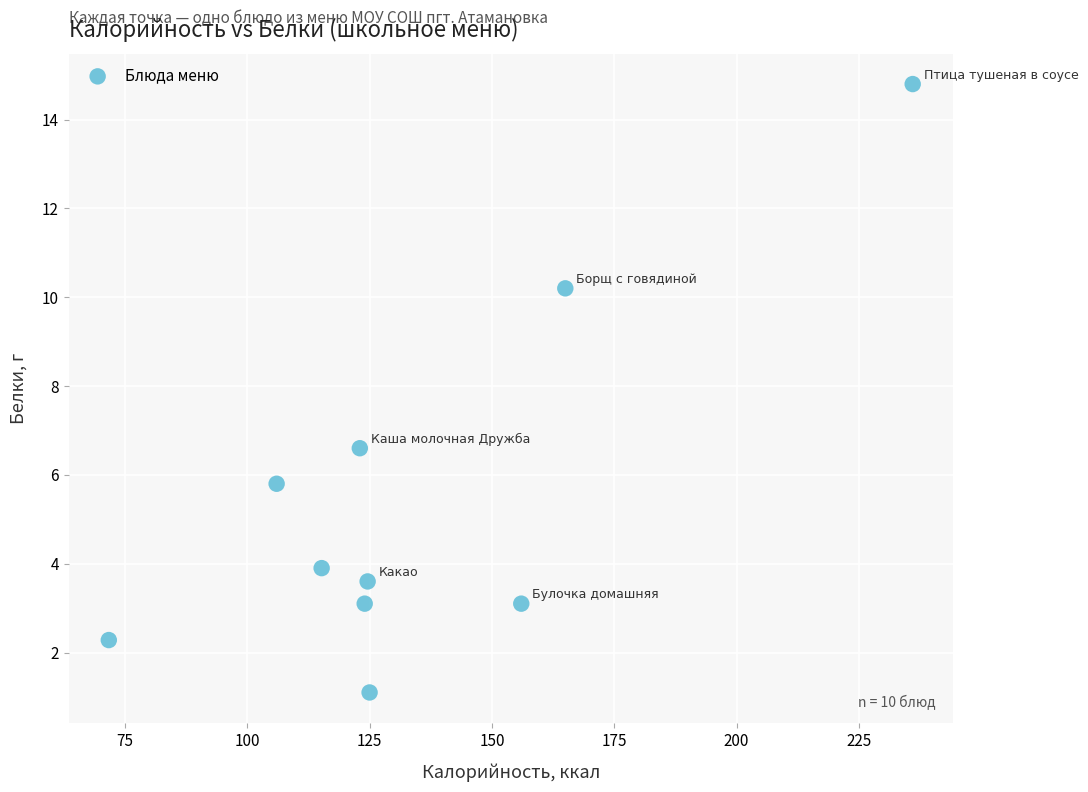

What Y value in the scatter plot is closest to 7?

6.6